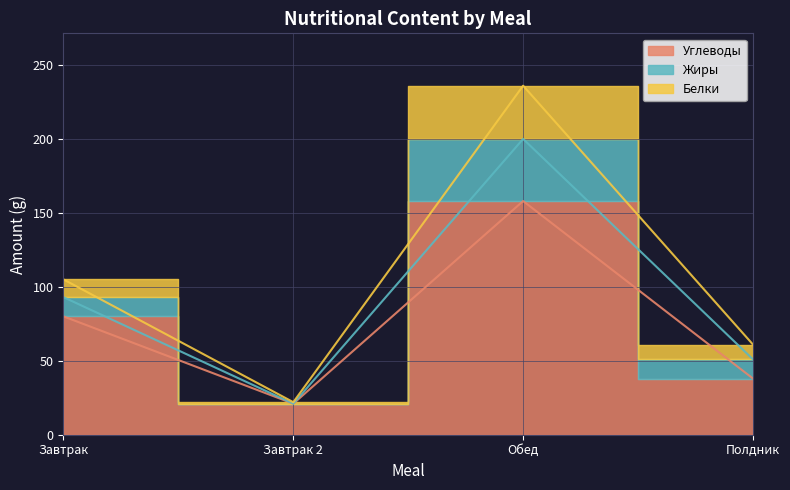

At which category is the sum across all series the highest?

Обед